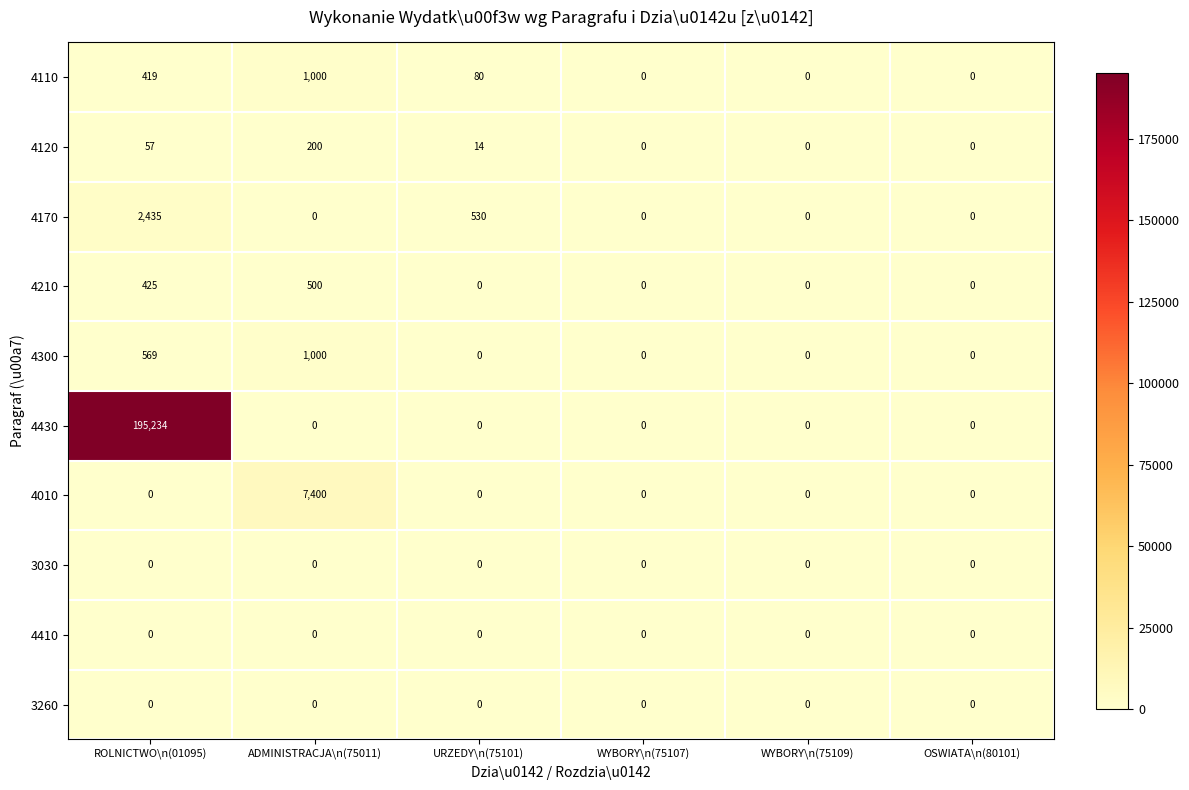

Which series has the widest spread of values?

4430